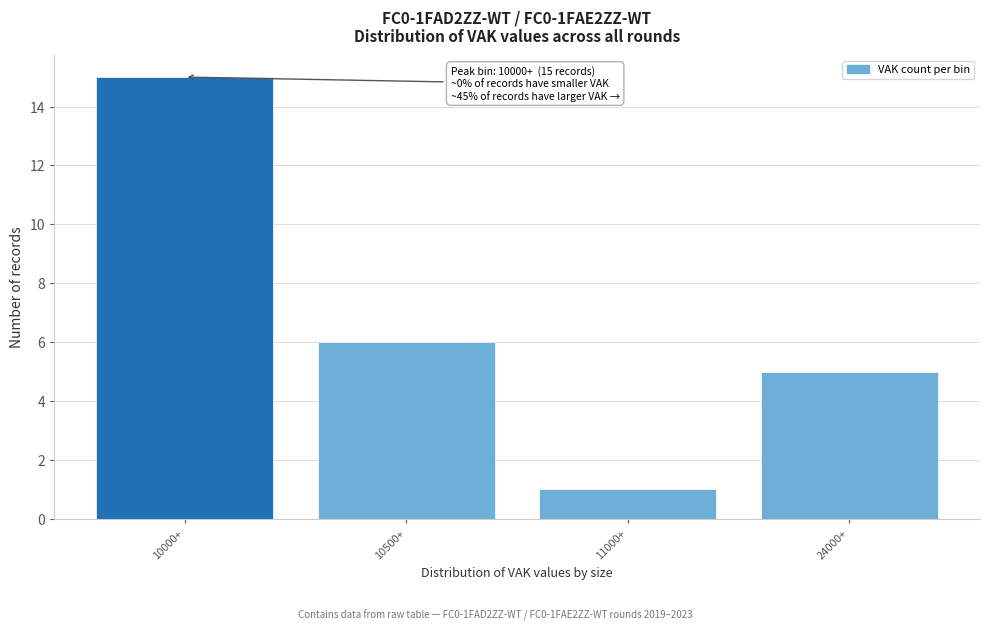

Reading left to right, transcribe all the data shown in this chart.

10000+=15	10500+=6	11000+=1	24000+=5